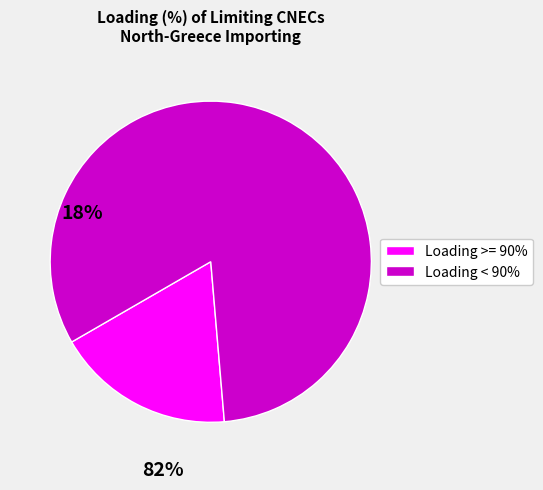

Is there a majority slice in this chart?

Yes